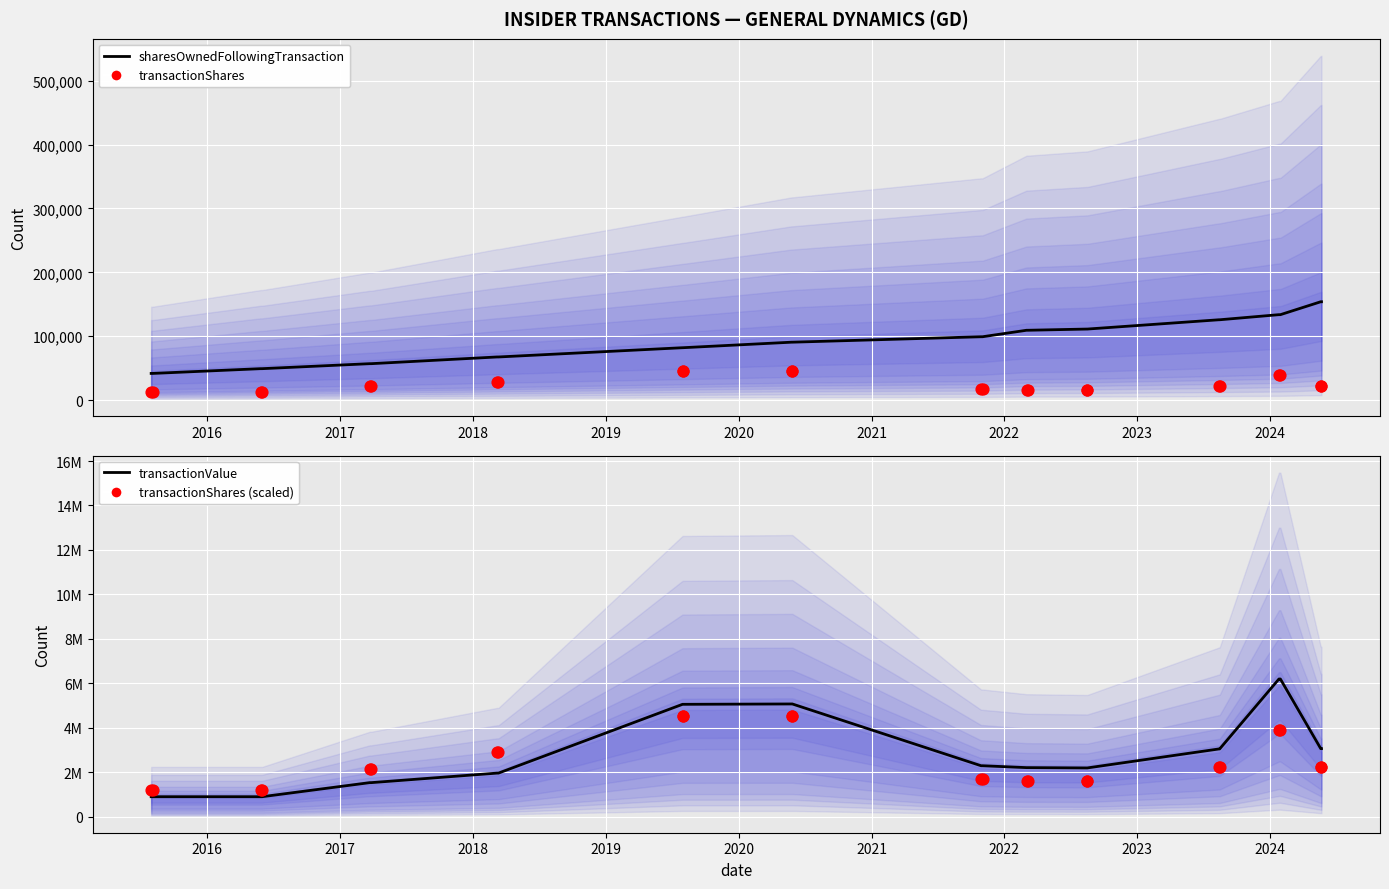

At how many categories does at least one series exceed 3339242?

6